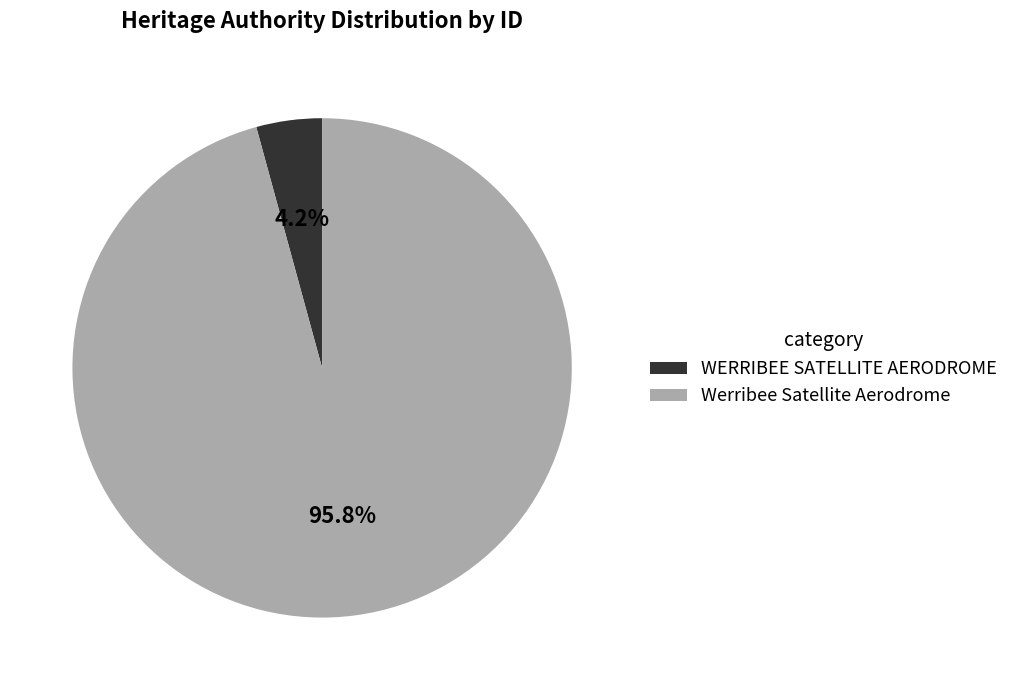

The Werribee Satellite Aerodrome slice represents 96% of the pie. True or false?

True